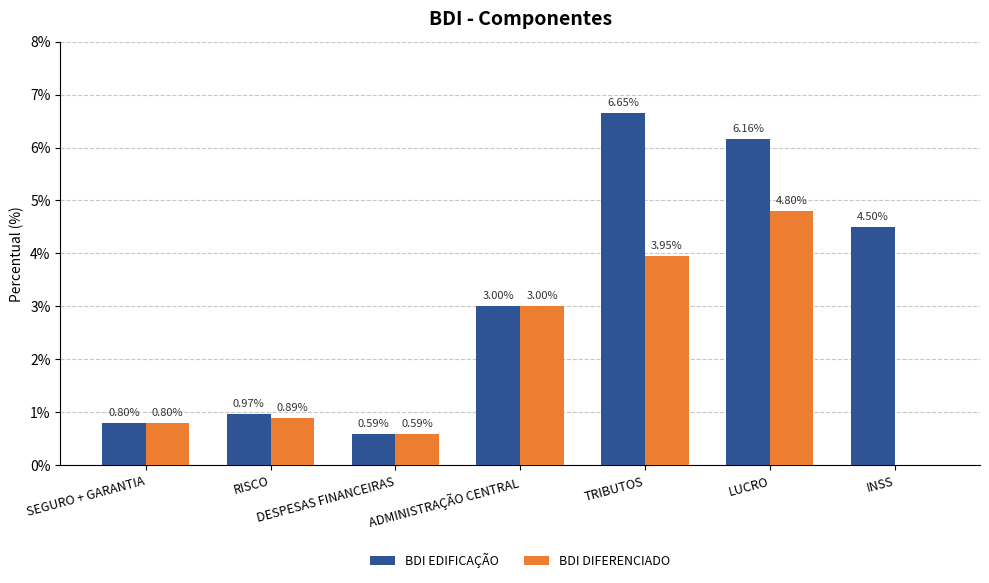

What are all the series names shown in the legend?

BDI EDIFICAÇÃO, BDI DIFERENCIADO